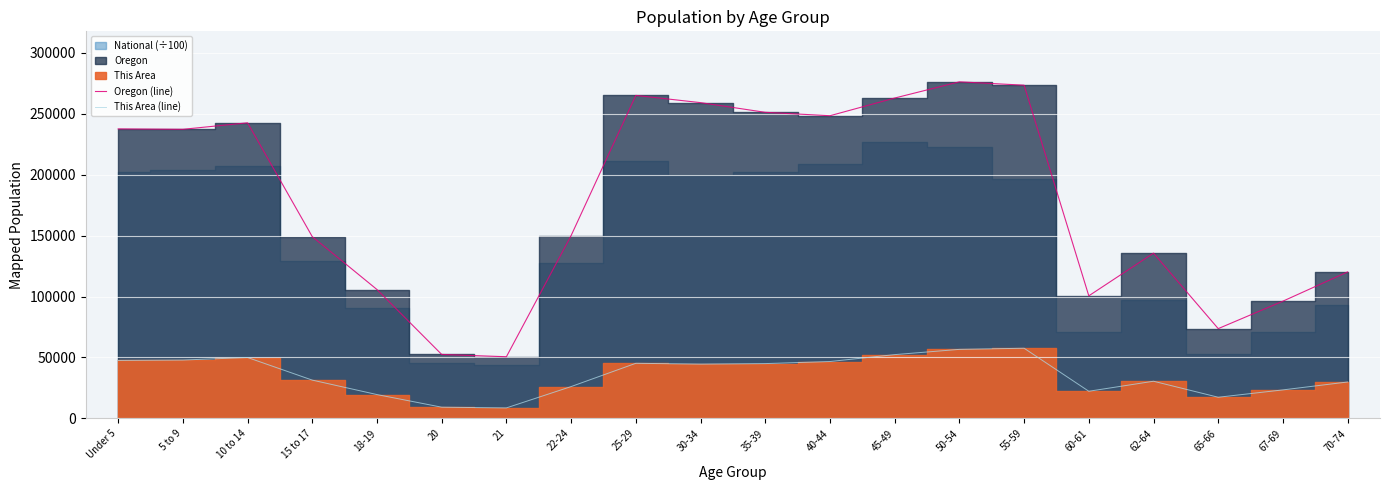

Is the value of This Area (line) at 62-64 greater than the value of Oregon (line) at 45-49?

No